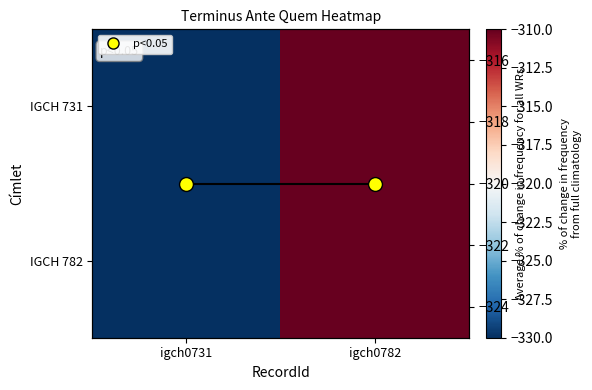

How many values in the IGCH 782 series are below -310?

1